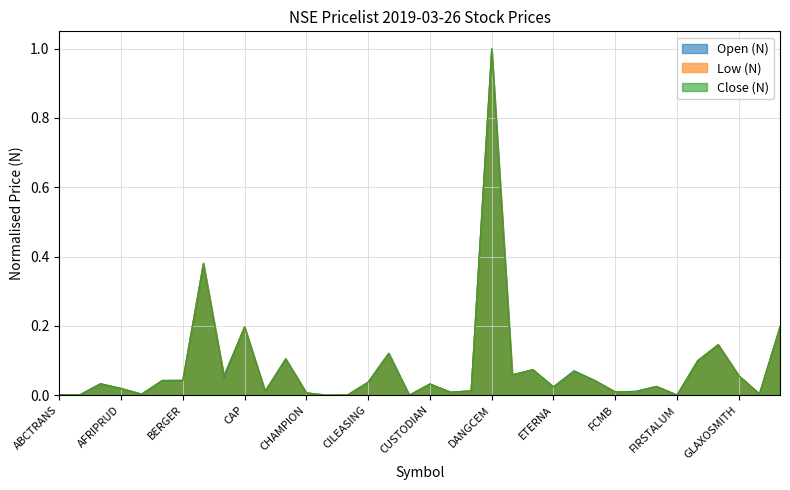

List the series in order of their peak value, highest first.

Close (N), Open (N), Low (N)